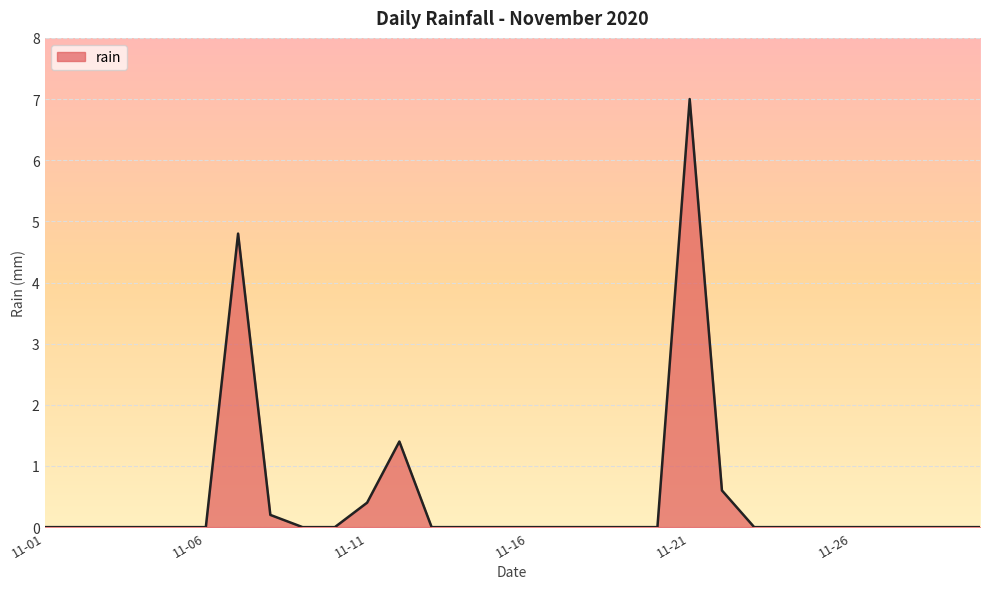

What is the maximum value shown in the chart?

7.0